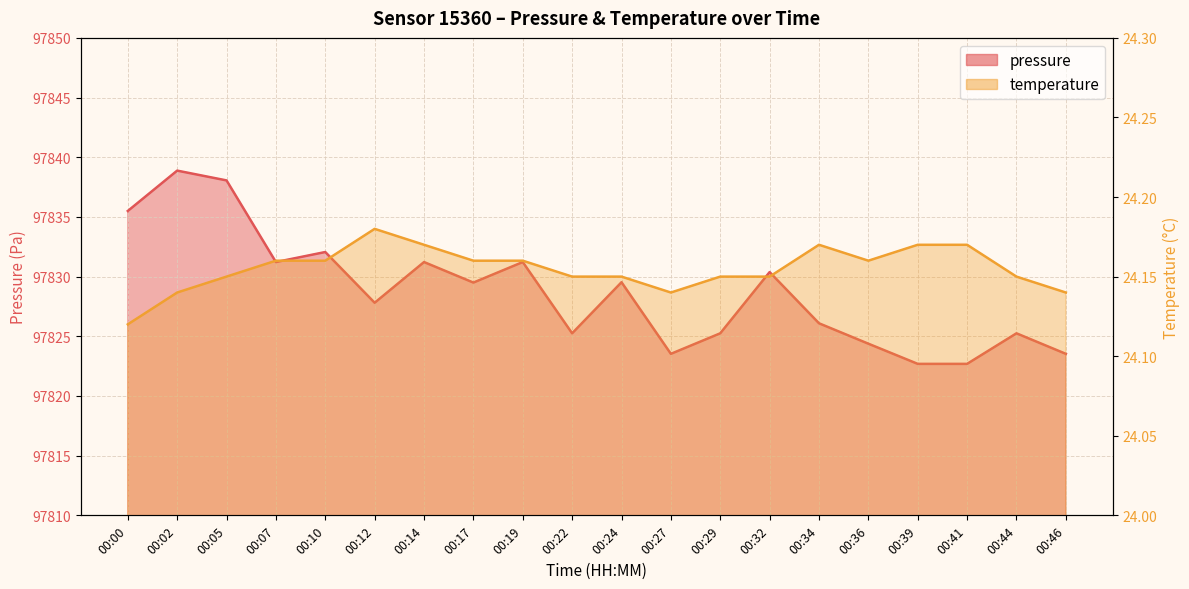

At which category does pressure reach its first local valley?

00:07